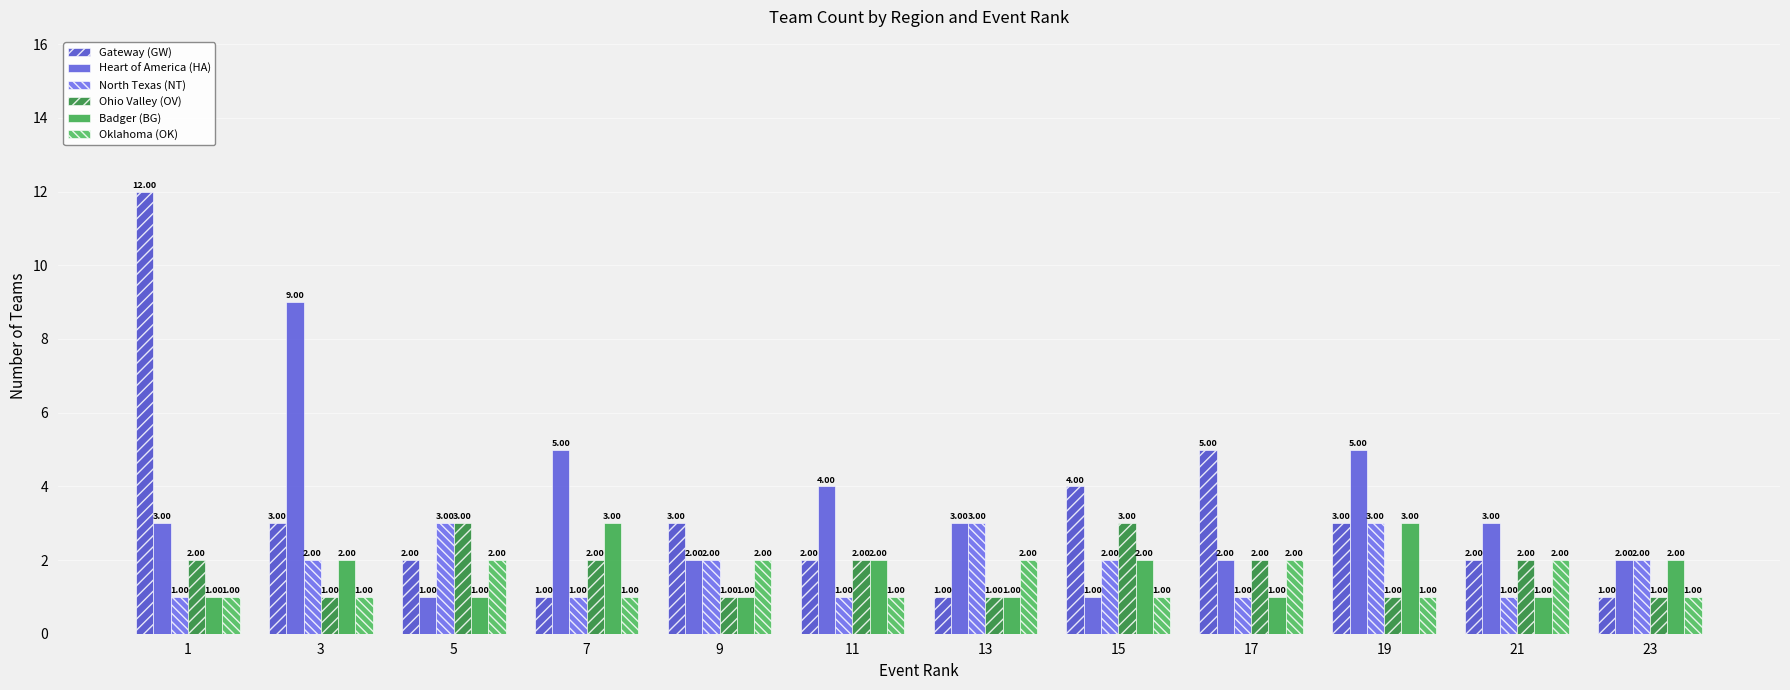

Reading right to left, transcribe all the data shown in this chart.

Gateway (GW): 1	2	3	5	4	1	2	3	1	2	3	12
Heart of America (HA): 2	3	5	2	1	3	4	2	5	1	9	3
North Texas (NT): 2	1	3	1	2	3	1	2	1	3	2	1
Ohio Valley (OV): 1	2	1	2	3	1	2	1	2	3	1	2
Badger (BG): 2	1	3	1	2	1	2	1	3	1	2	1
Oklahoma (OK): 1	2	1	2	1	2	1	2	1	2	1	1